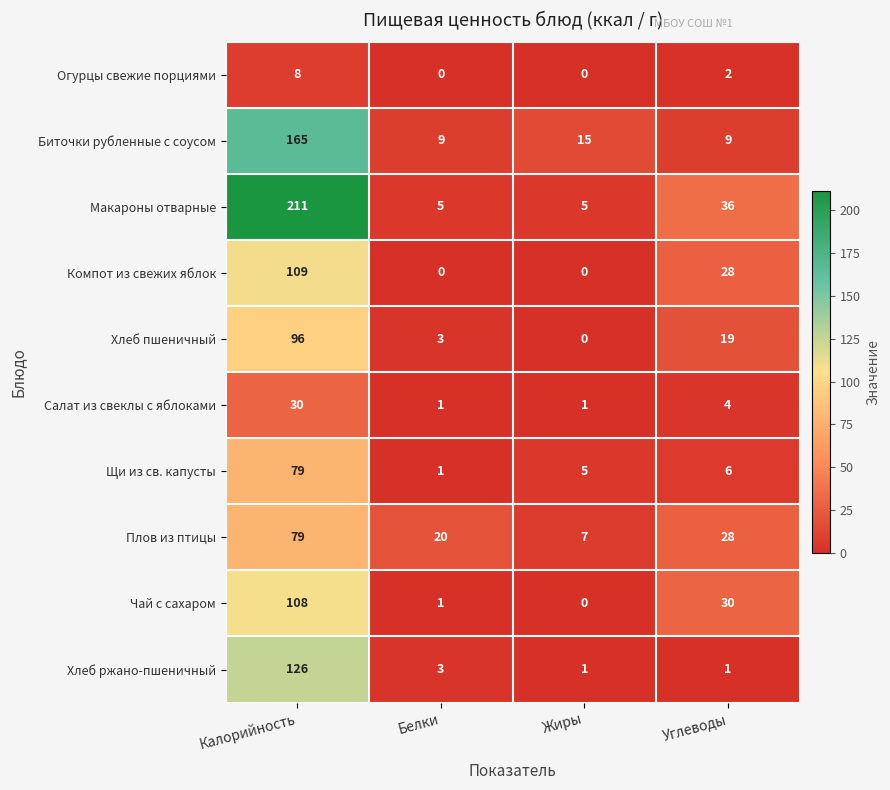

Which series has the widest spread of values?

Макароны отварные